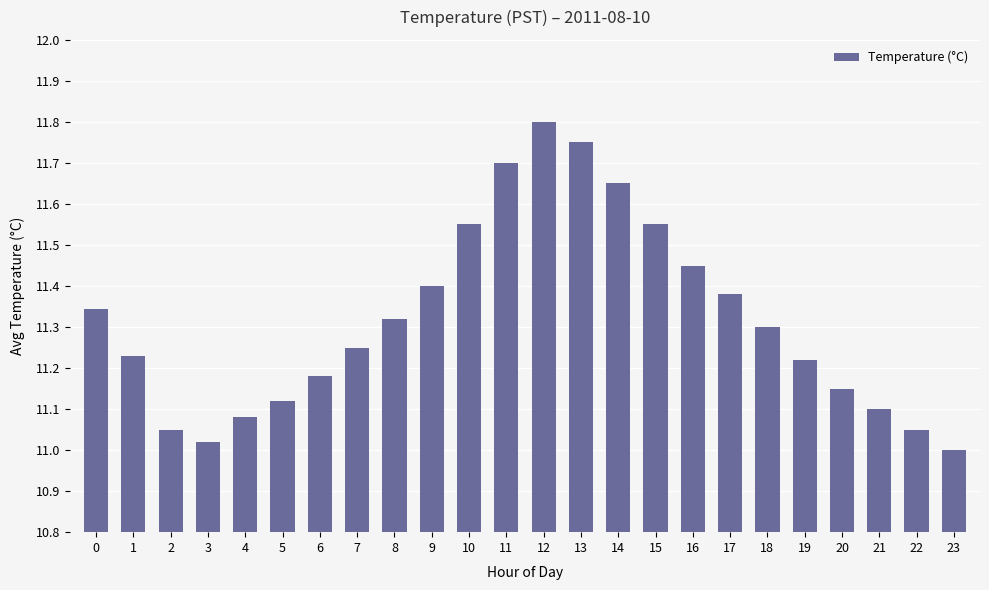

What is the ratio of the value at 8 to the value at 9?

1.0